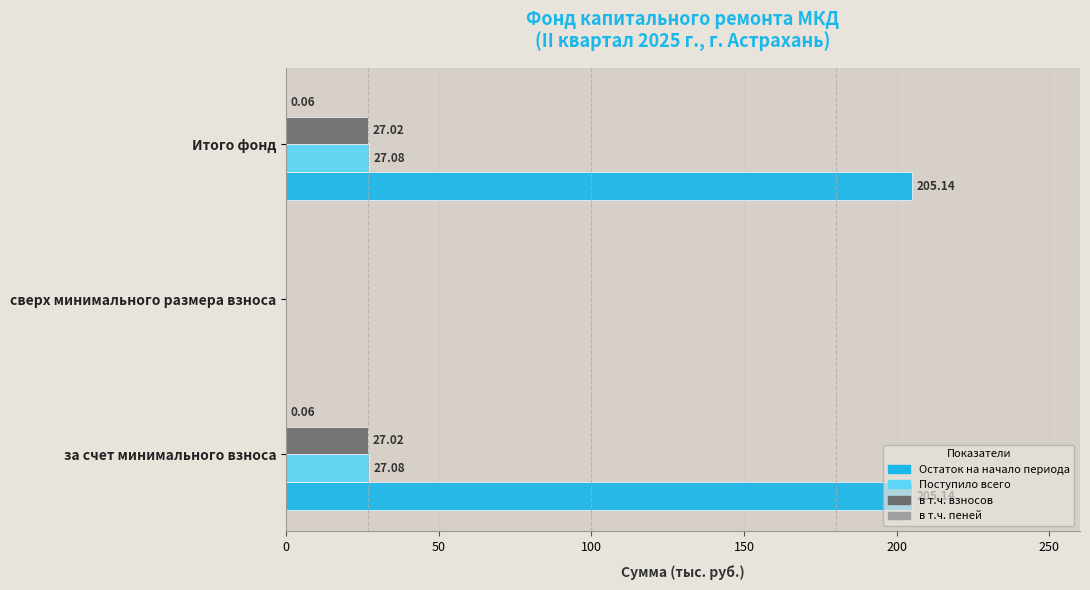

Where is Остаток на начало периода nearest to the value 102?

сверх минимального размера взноса